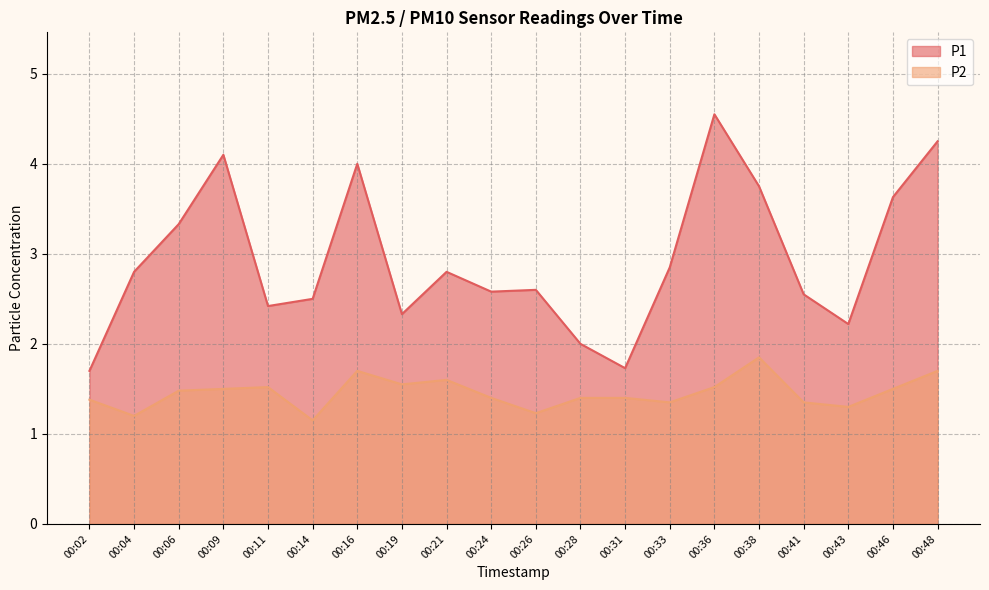

Where is the first local maximum for P1?

00:09